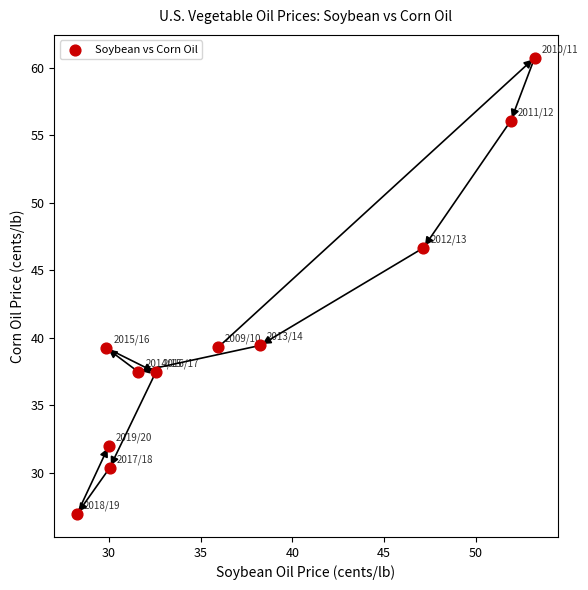

What is the range of Y values (max minus min)?

33.8